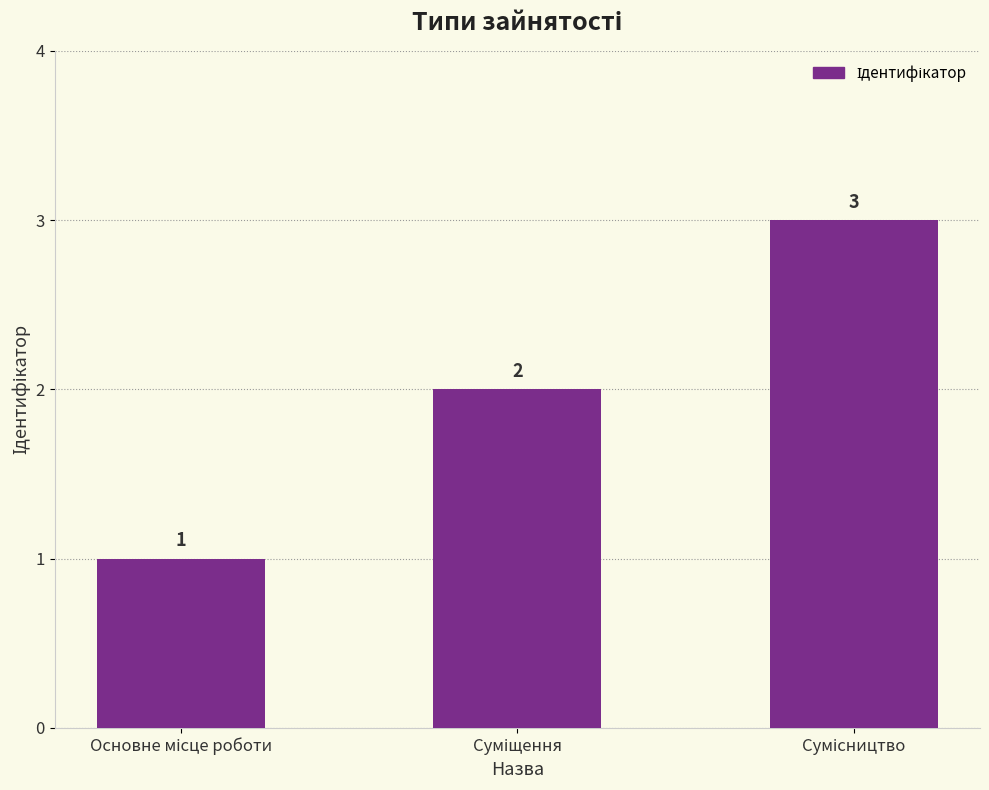

Reading left to right, what are all the values shown in this chart?

1	2	3